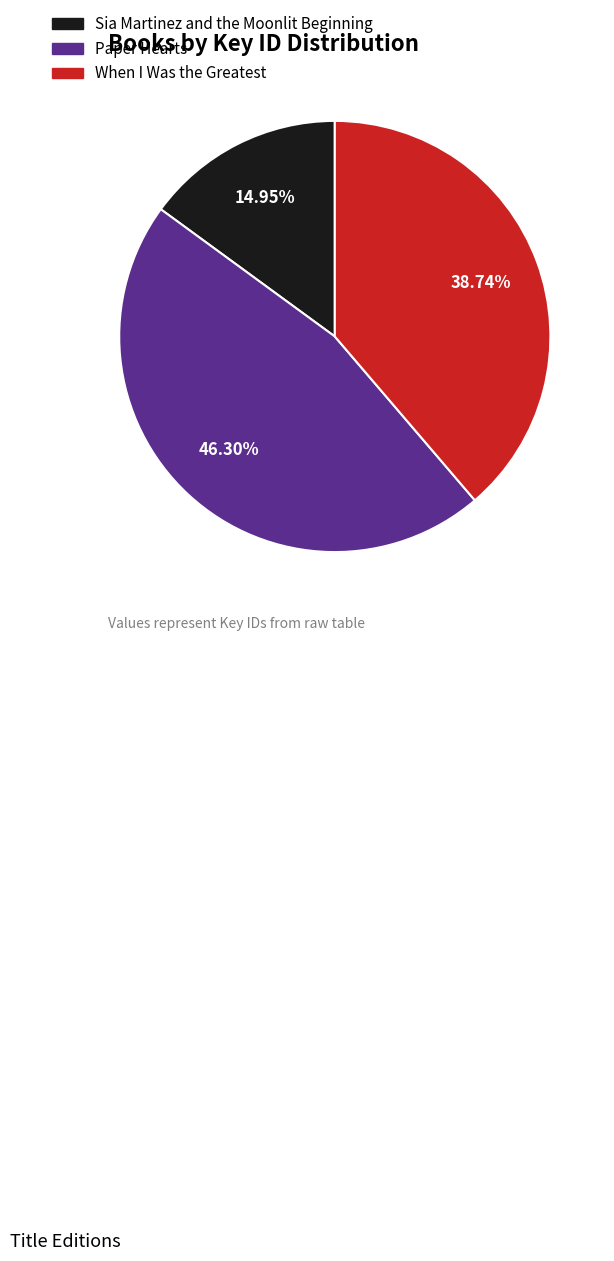

Is there a majority slice in this chart?

No